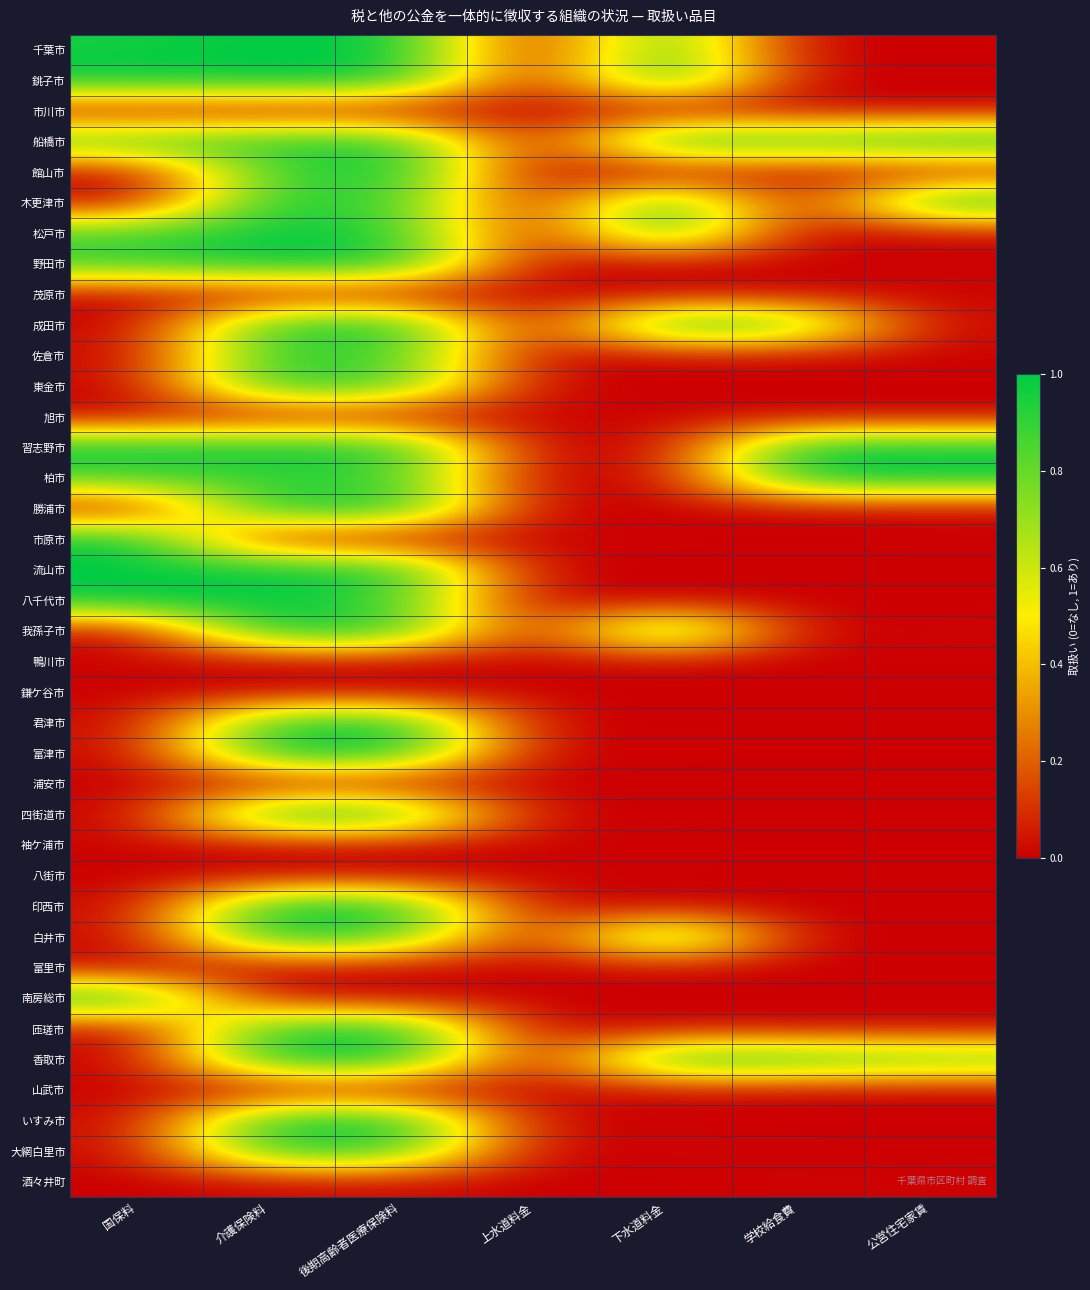

Reading right to left, transcribe all the data shown in this chart.

千葉市: 公営住宅家賃=0.0	学校給食費=0.0	下水道料金=0.9	上水道料金=0.0	後期高齢者医療保険料=1.0	介護保険料=1.0	国保料=1.0
銚子市: 公営住宅家賃=0.0	学校給食費=0.0	下水道料金=1.0	上水道料金=0.0	後期高齢者医療保険料=1.0	介護保険料=1.0	国保料=1.0
市川市: 公営住宅家賃=0.0	学校給食費=0.0	下水道料金=0.0	上水道料金=0.0	後期高齢者医療保険料=0.0	介護保険料=0.0	国保料=0.0
船橋市: 公営住宅家賃=1.0	学校給食費=0.9	下水道料金=1.0	上水道料金=0.0	後期高齢者医療保険料=1.0	介護保険料=0.9	国保料=0.9
館山市: 公営住宅家賃=0.0	学校給食費=0.0	下水道料金=0.0	上水道料金=0.0	後期高齢者医療保険料=1.0	介護保険料=0.9	国保料=0.0
木更津市: 公営住宅家賃=1.0	学校給食費=0.0	下水道料金=1.0	上水道料金=0.0	後期高齢者医療保険料=0.9	介護保険料=0.9	国保料=0.0
松戸市: 公営住宅家賃=0.0	学校給食費=0.0	下水道料金=0.9	上水道料金=0.0	後期高齢者医療保険料=0.9	介護保険料=1.0	国保料=0.9
野田市: 公営住宅家賃=0.0	学校給食費=0.0	下水道料金=0.0	上水道料金=0.0	後期高齢者医療保険料=1.0	介護保険料=1.0	国保料=0.9
茂原市: 公営住宅家賃=0.0	学校給食費=0.0	下水道料金=0.0	上水道料金=0.0	後期高齢者医療保険料=0.0	介護保険料=0.0	国保料=0.0
成田市: 公営住宅家賃=0.0	学校給食費=0.9	下水道料金=1.0	上水道料金=0.0	後期高齢者医療保険料=1.0	介護保険料=0.9	国保料=0.0
佐倉市: 公営住宅家賃=0.0	学校給食費=0.0	下水道料金=0.0	上水道料金=0.0	後期高齢者医療保険料=0.9	介護保険料=0.9	国保料=0.0
東金市: 公営住宅家賃=0.0	学校給食費=0.0	下水道料金=0.0	上水道料金=0.0	後期高齢者医療保険料=0.9	介護保険料=1.0	国保料=0.0
旭市: 公営住宅家賃=0.0	学校給食費=0.0	下水道料金=0.0	上水道料金=0.0	後期高齢者医療保険料=0.0	介護保険料=0.0	国保料=0.0
習志野市: 公営住宅家賃=1.0	学校給食費=1.0	下水道料金=0.0	上水道料金=0.0	後期高齢者医療保険料=1.0	介護保険料=1.0	国保料=1.0
柏市: 公営住宅家賃=1.0	学校給食費=1.0	下水道料金=0.0	上水道料金=0.0	後期高齢者医療保険料=0.9	介護保険料=0.9	国保料=0.9
勝浦市: 公営住宅家賃=0.0	学校給食費=0.0	下水道料金=0.0	上水道料金=0.0	後期高齢者医療保険料=1.0	介護保険料=1.0	国保料=0.0
市原市: 公営住宅家賃=0.0	学校給食費=0.0	下水道料金=0.0	上水道料金=0.0	後期高齢者医療保険料=0.0	介護保険料=0.0	国保料=1.0
流山市: 公営住宅家賃=0.0	学校給食費=0.0	下水道料金=0.0	上水道料金=0.0	後期高齢者医療保険料=1.0	介護保険料=1.0	国保料=1.0
八千代市: 公営住宅家賃=0.0	学校給食費=0.0	下水道料金=0.0	上水道料金=0.0	後期高齢者医療保険料=0.9	介護保険料=1.0	国保料=1.0
我孫子市: 公営住宅家賃=0.0	学校給食費=0.0	下水道料金=1.0	上水道料金=0.0	後期高齢者医療保険料=0.9	介護保険料=1.0	国保料=0.0
鴨川市: 公営住宅家賃=0.0	学校給食費=0.0	下水道料金=0.0	上水道料金=0.0	後期高齢者医療保険料=0.0	介護保険料=0.0	国保料=0.0
鎌ケ谷市: 公営住宅家賃=0.0	学校給食費=0.0	下水道料金=0.0	上水道料金=0.0	後期高齢者医療保険料=0.0	介護保険料=0.0	国保料=0.0
君津市: 公営住宅家賃=0.0	学校給食費=0.0	下水道料金=0.0	上水道料金=0.0	後期高齢者医療保険料=1.0	介護保険料=0.9	国保料=0.0
富津市: 公営住宅家賃=0.0	学校給食費=0.0	下水道料金=0.0	上水道料金=0.0	後期高齢者医療保険料=1.0	介護保険料=1.0	国保料=0.0
浦安市: 公営住宅家賃=0.0	学校給食費=0.0	下水道料金=0.0	上水道料金=0.0	後期高齢者医療保険料=0.0	介護保険料=0.0	国保料=0.0
四街道市: 公営住宅家賃=0.0	学校給食費=0.0	下水道料金=0.0	上水道料金=0.0	後期高齢者医療保険料=1.0	介護保険料=1.0	国保料=0.0
袖ケ浦市: 公営住宅家賃=0.0	学校給食費=0.0	下水道料金=0.0	上水道料金=0.0	後期高齢者医療保険料=0.0	介護保険料=0.0	国保料=0.0
八街市: 公営住宅家賃=0.0	学校給食費=0.0	下水道料金=0.0	上水道料金=0.0	後期高齢者医療保険料=0.0	介護保険料=0.0	国保料=0.0
印西市: 公営住宅家賃=0.0	学校給食費=0.0	下水道料金=0.0	上水道料金=0.0	後期高齢者医療保険料=1.0	介護保険料=1.0	国保料=0.0
白井市: 公営住宅家賃=0.0	学校給食費=0.0	下水道料金=1.0	上水道料金=0.0	後期高齢者医療保険料=0.9	介護保険料=1.0	国保料=0.0
富里市: 公営住宅家賃=0.0	学校給食費=0.0	下水道料金=0.0	上水道料金=0.0	後期高齢者医療保険料=0.0	介護保険料=0.0	国保料=0.0
南房総市: 公営住宅家賃=0.0	学校給食費=0.0	下水道料金=0.0	上水道料金=0.0	後期高齢者医療保険料=0.0	介護保険料=0.0	国保料=1.0
匝瑳市: 公営住宅家賃=0.0	学校給食費=0.0	下水道料金=0.0	上水道料金=0.0	後期高齢者医療保険料=1.0	介護保険料=0.9	国保料=0.0
香取市: 公営住宅家賃=0.9	学校給食費=0.9	下水道料金=1.0	上水道料金=0.0	後期高齢者医療保険料=1.0	介護保険料=1.0	国保料=0.0
山武市: 公営住宅家賃=0.0	学校給食費=0.0	下水道料金=0.0	上水道料金=0.0	後期高齢者医療保険料=0.0	介護保険料=0.0	国保料=0.0
いすみ市: 公営住宅家賃=0.0	学校給食費=0.0	下水道料金=0.0	上水道料金=0.0	後期高齢者医療保険料=1.0	介護保険料=1.0	国保料=0.0
大網白里市: 公営住宅家賃=0.0	学校給食費=0.0	下水道料金=0.0	上水道料金=0.0	後期高齢者医療保険料=0.9	介護保険料=0.9	国保料=0.0
酒々井町: 公営住宅家賃=0.0	学校給食費=0.0	下水道料金=0.0	上水道料金=0.0	後期高齢者医療保険料=0.0	介護保険料=0.0	国保料=0.0